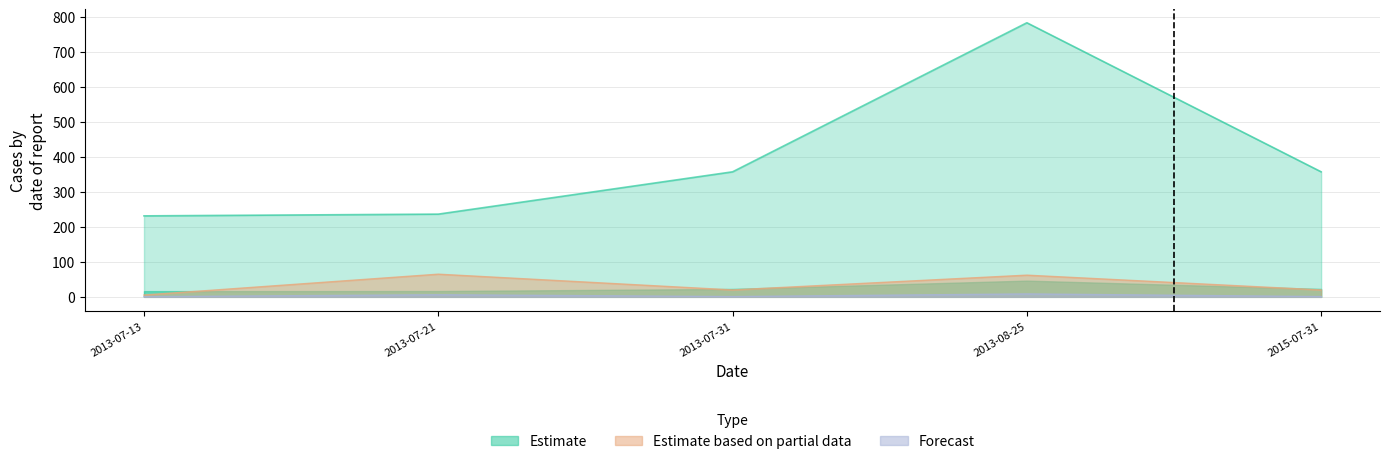

What is the smallest value displayed?

0.5